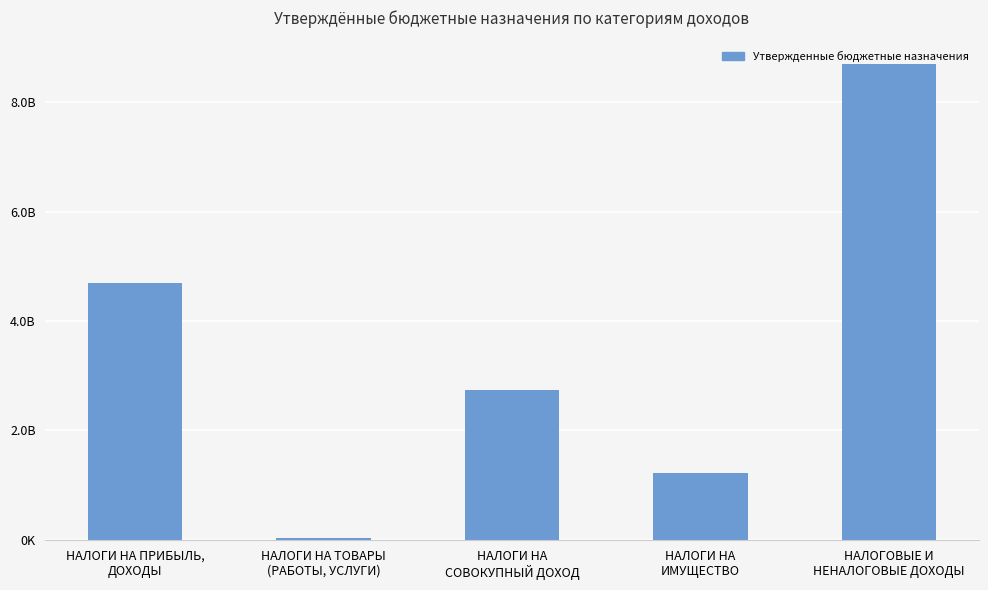

What is the label of the 2nd bar from the left?

НАЛОГИ НА ТОВАРЫ
(РАБОТЫ, УСЛУГИ)